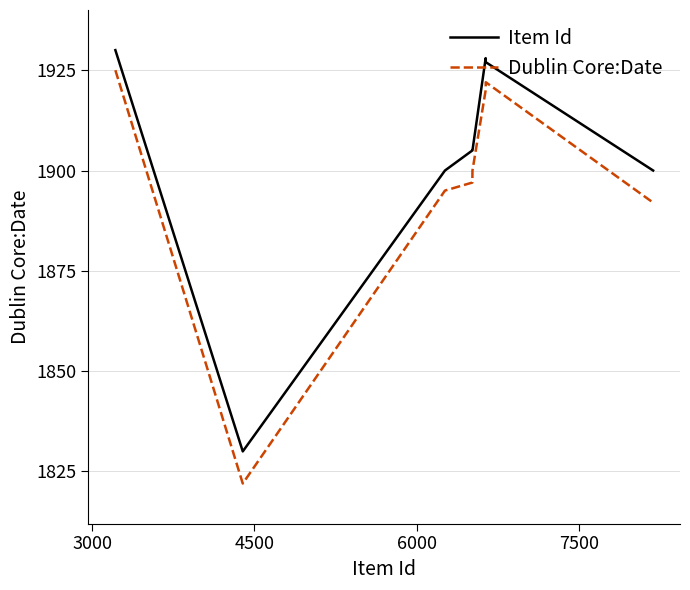

Which series has the largest total across all categories?

Item Id